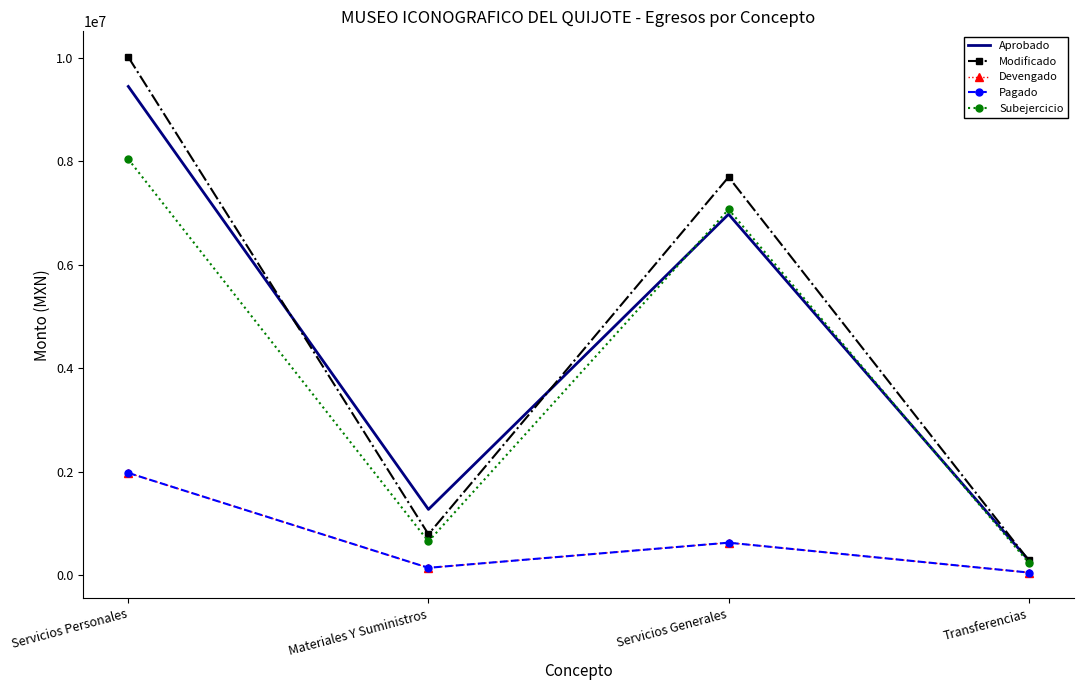

What is the difference between the Devengado values at Materiales Y Suministros and Transferencias?

91396.4